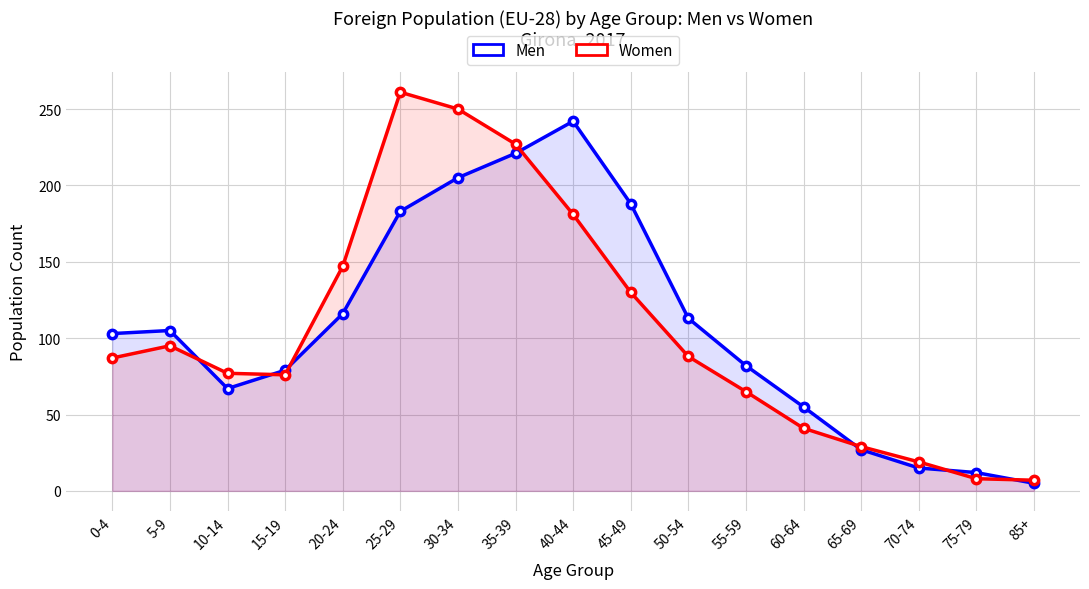

Reading right to left, what are all the values shown in this chart?

Men: 85+=5	75-79=12	70-74=15	65-69=27	60-64=55	55-59=82	50-54=113	45-49=188	40-44=242	35-39=221	30-34=205	25-29=183	20-24=116	15-19=79	10-14=67	5-9=105	0-4=103
Women: 85+=7	75-79=8	70-74=19	65-69=29	60-64=41	55-59=65	50-54=88	45-49=130	40-44=181	35-39=227	30-34=250	25-29=261	20-24=147	15-19=76	10-14=77	5-9=95	0-4=87